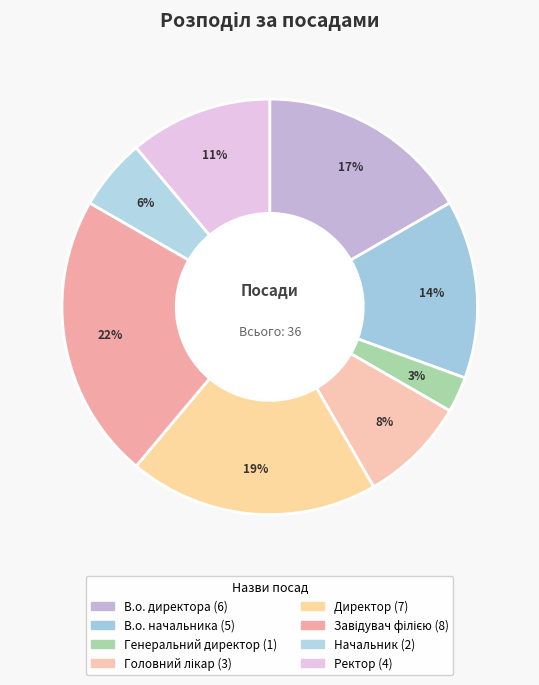

To the nearest percent, what is the combined percentage of Завідувач філією and Директор?

42%